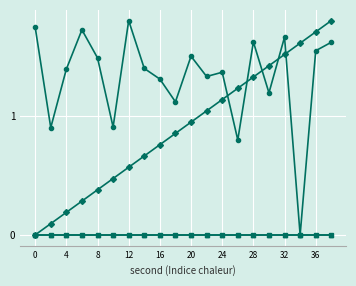

The value of minute at 0 is 0.0. True or false?

True